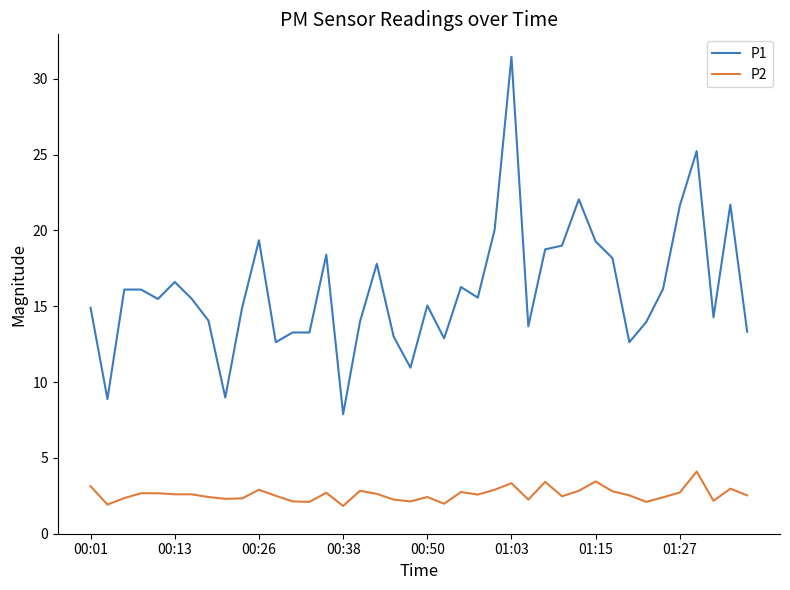

Rank the series by their average value, from lowest to highest.

P2, P1